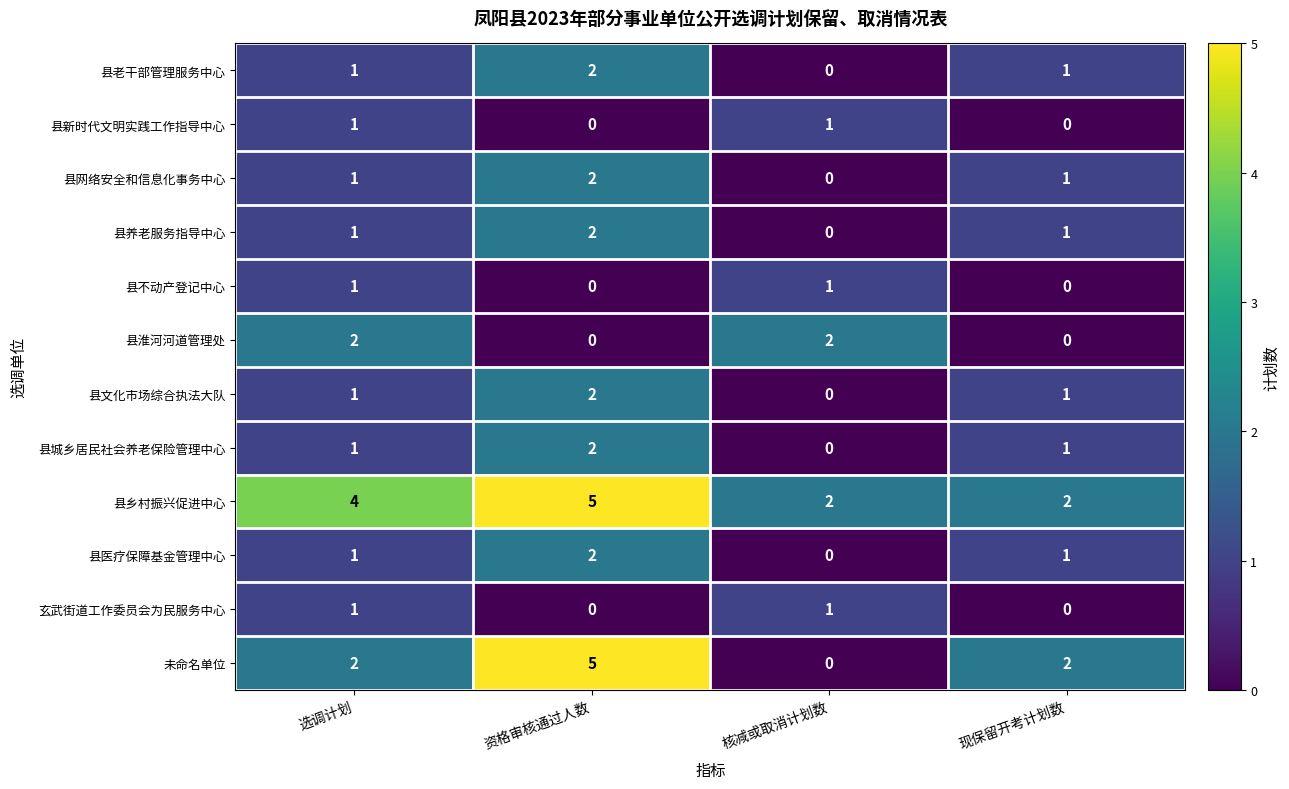

What is the sum of all 县医疗保障基金管理中心 values?

4